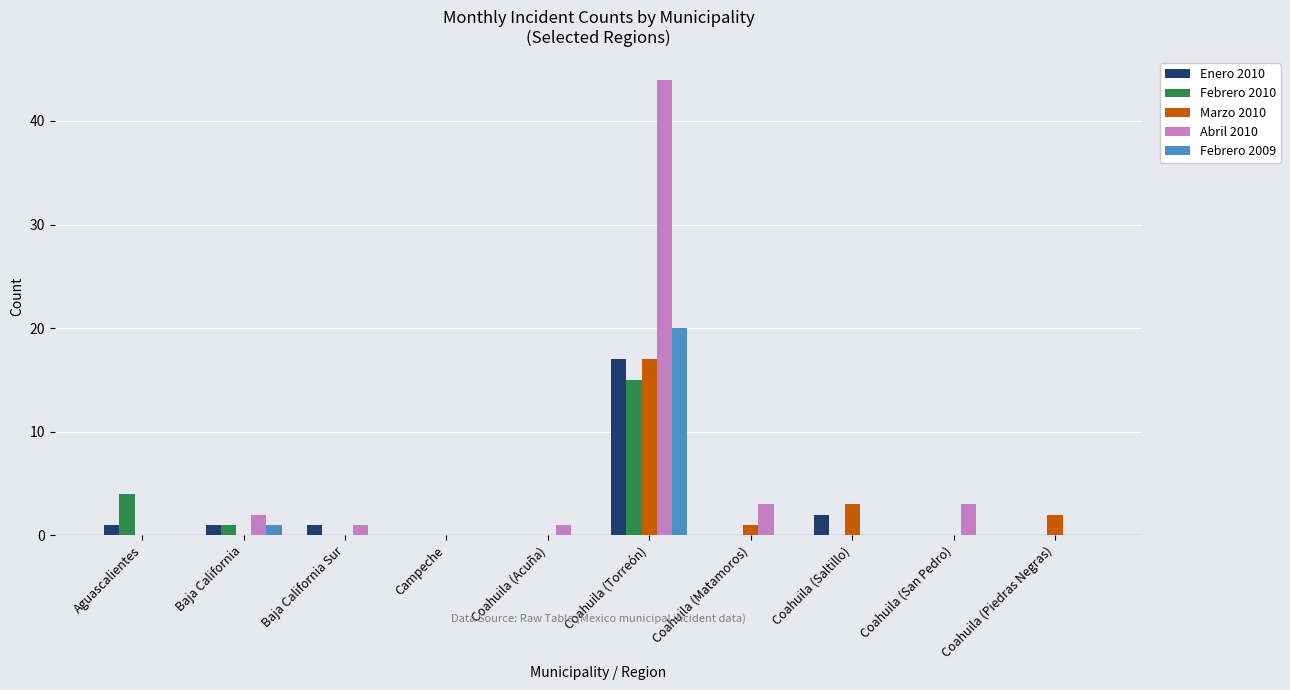

Which series has the widest spread of values?

Abril 2010